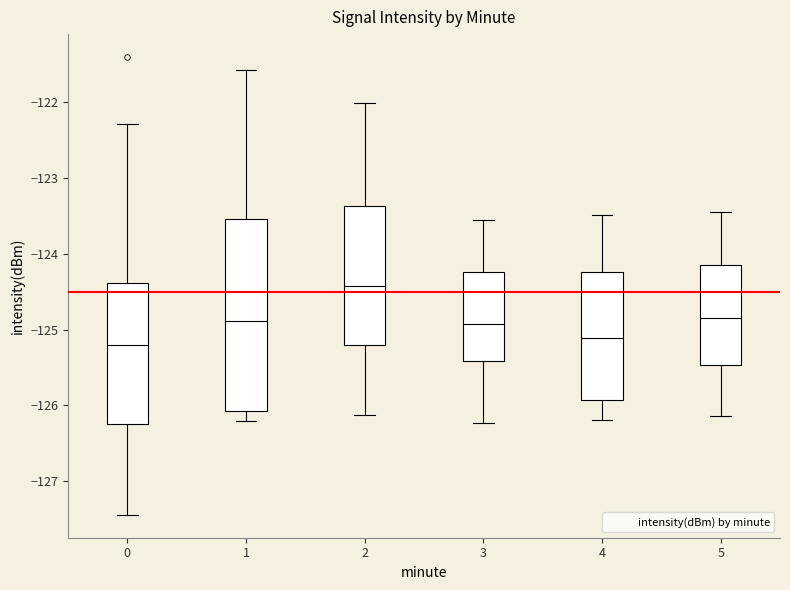

Comparing the boxes themselves (not the whiskers), which one is the tallest?

1